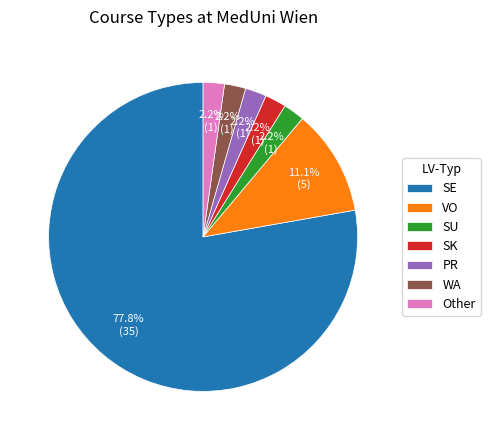

The SE slice represents 78% of the pie. True or false?

True